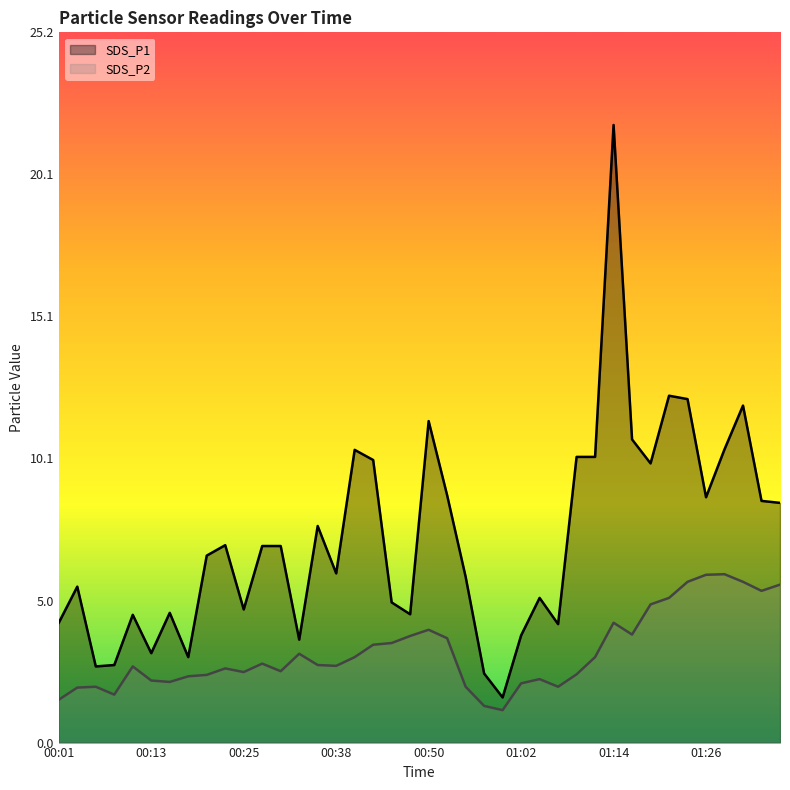

What is the sum of all SDS_P1 values?

288.7